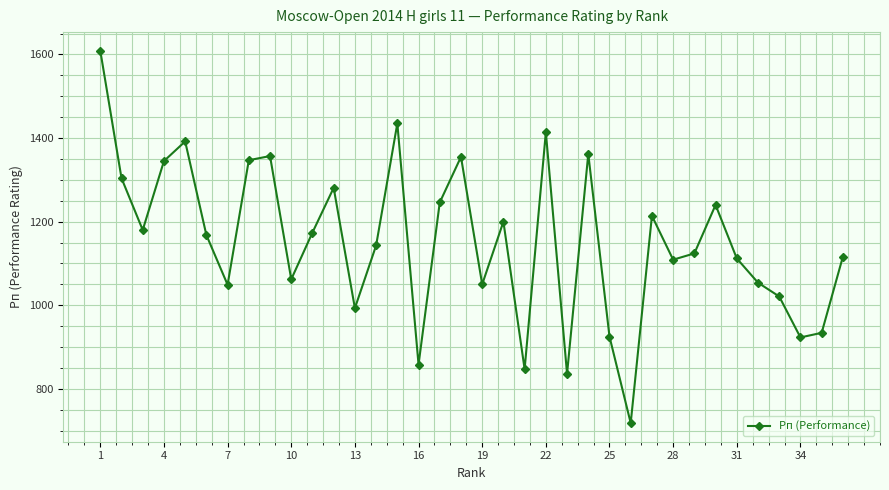

Does the chart display data point markers on the line(s)?

Yes